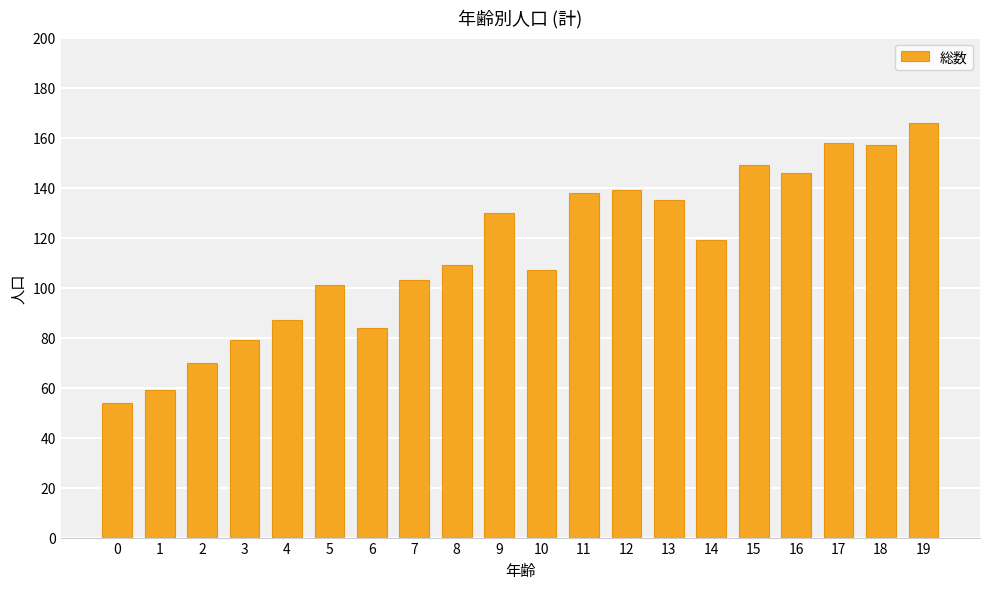

What is the change in value from 7 to 15?

+46